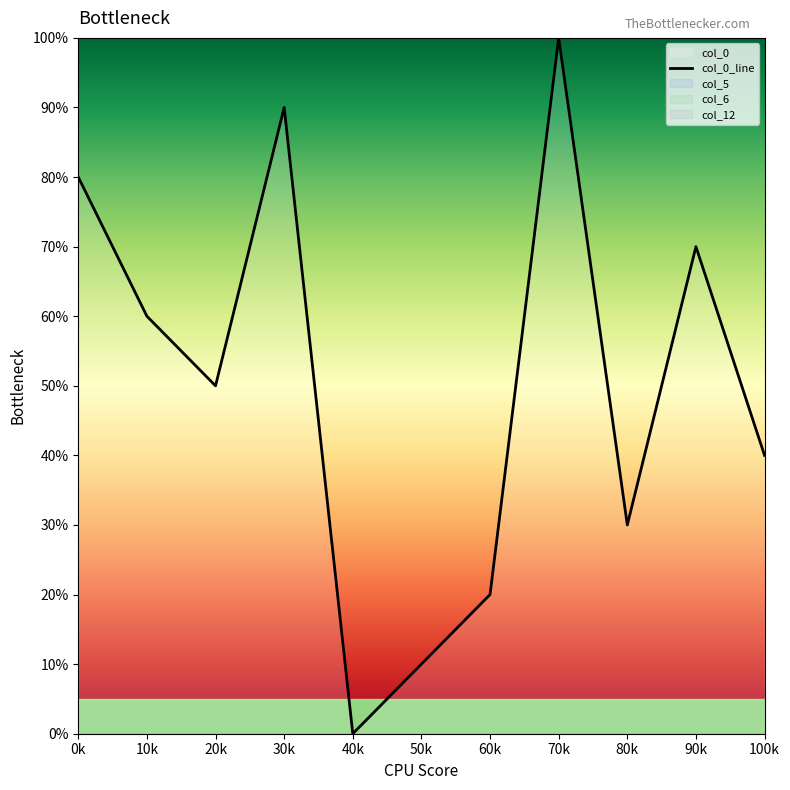

At which category does the data reach its first local peak?

30k